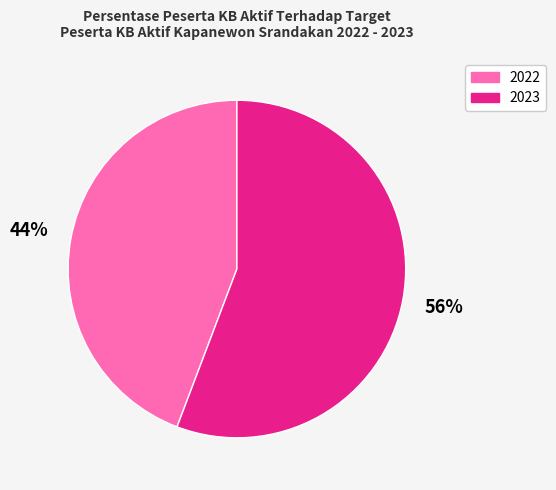

Rank the categories by value from lowest to highest.

2022, 2023